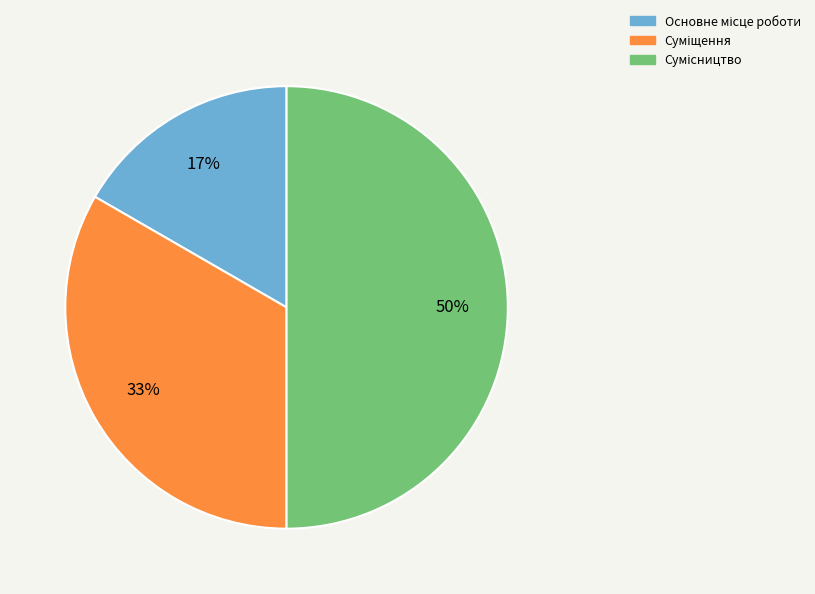

How many segments does this pie chart have?

3